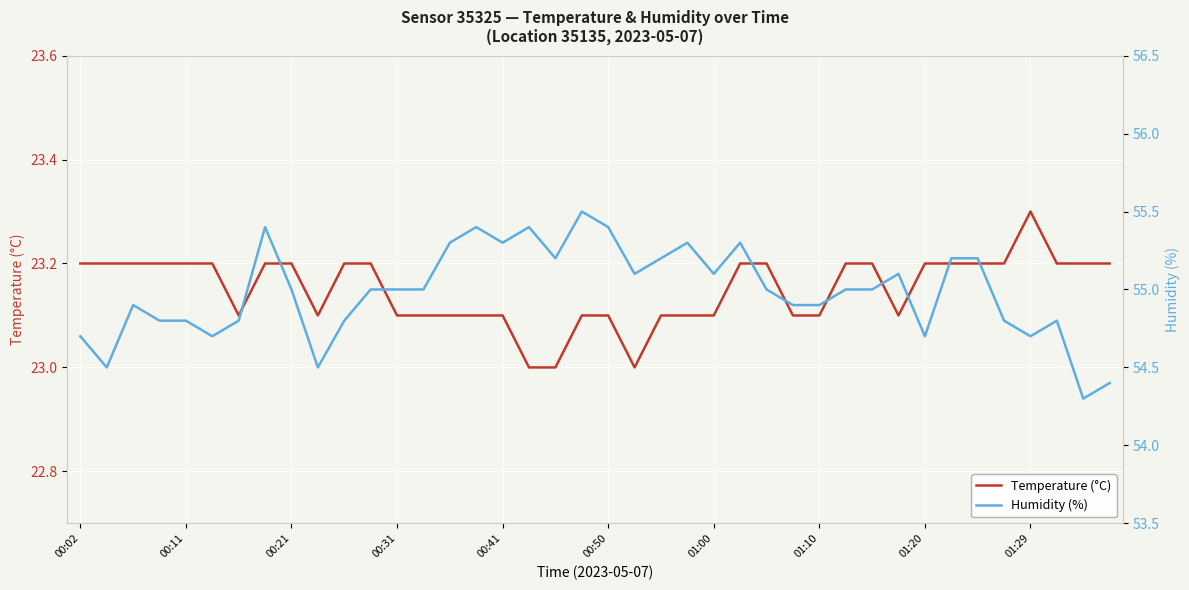

Reading left to right, extract all data points from this chart.

Temperature (°C): 23.2	23.2	23.2	23.2	23.2	23.2	23.1	23.2	23.2	23.1	23.2	23.2	23.1	23.1	23.1	23.1	23.1	23.0	23.0	23.1	23.1	23.0	23.1	23.1	23.1	23.2	23.2	23.1	23.1	23.2	23.2	23.1	23.2	23.2	23.2	23.2	23.3	23.2	23.2	23.2
Humidity (%): 54.7	54.5	54.9	54.8	54.8	54.7	54.8	55.4	55.0	54.5	54.8	55.0	55.0	55.0	55.3	55.4	55.3	55.4	55.2	55.5	55.4	55.1	55.2	55.3	55.1	55.3	55.0	54.9	54.9	55.0	55.0	55.1	54.7	55.2	55.2	54.8	54.7	54.8	54.3	54.4